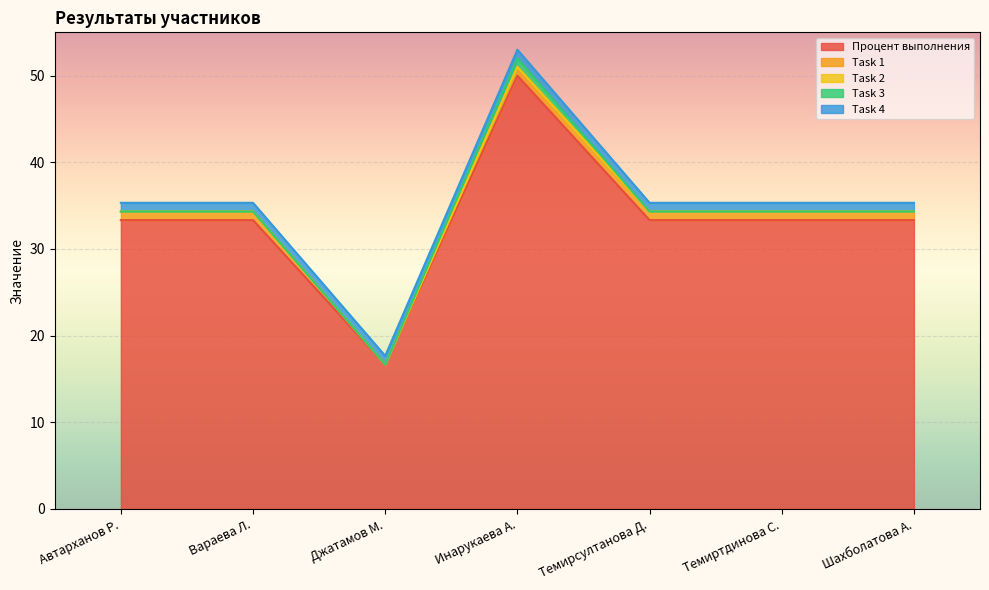

Reading left to right, what are all the values shown in this chart?

Процент выполнения: 33.3	33.3	16.7	50.0	33.3	33.3	33.3
Task 1: 1.0	1.0	0.0	1.0	1.0	1.0	1.0
Task 2: 0.0	0.0	0.0	0.0	0.0	0.0	0.0
Task 3: 0.0	0.0	0.0	1.0	0.0	0.0	0.0
Task 4: 1.0	1.0	1.0	1.0	1.0	1.0	1.0